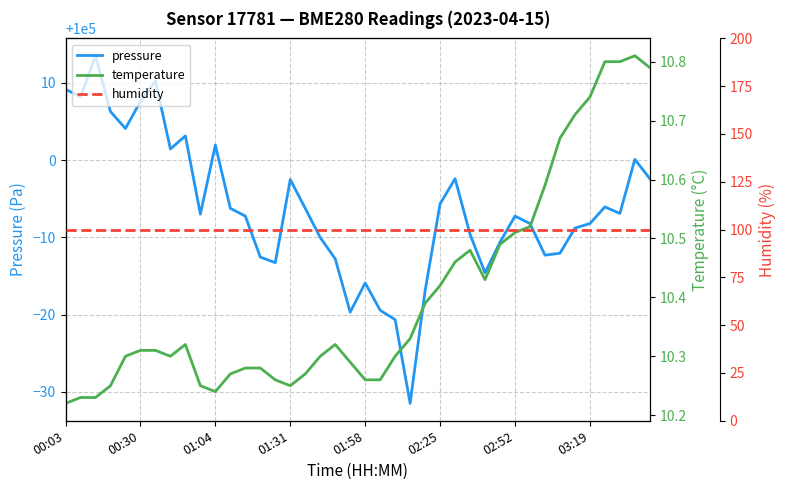

What is the difference between the second highest and minimum values in the pressure series?

41.8